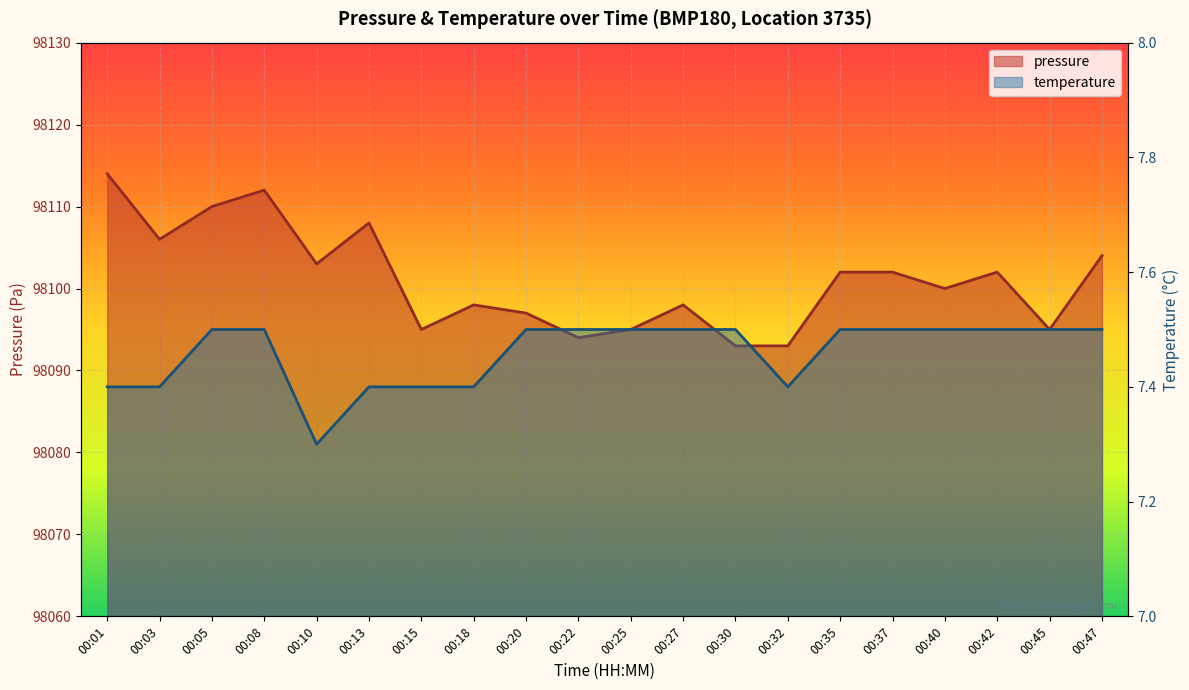

At how many categories does at least one series exceed 92379?

20